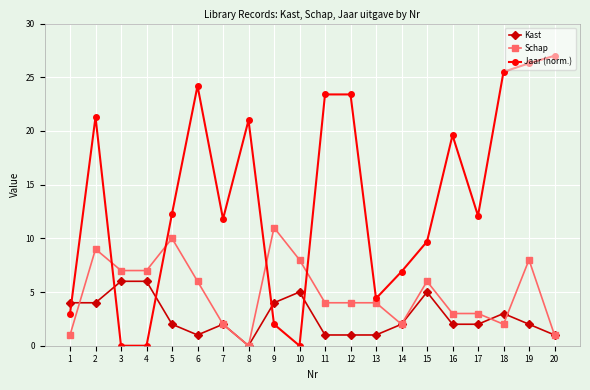

What is the value of the Kast point at the 15th from the left?

5.0